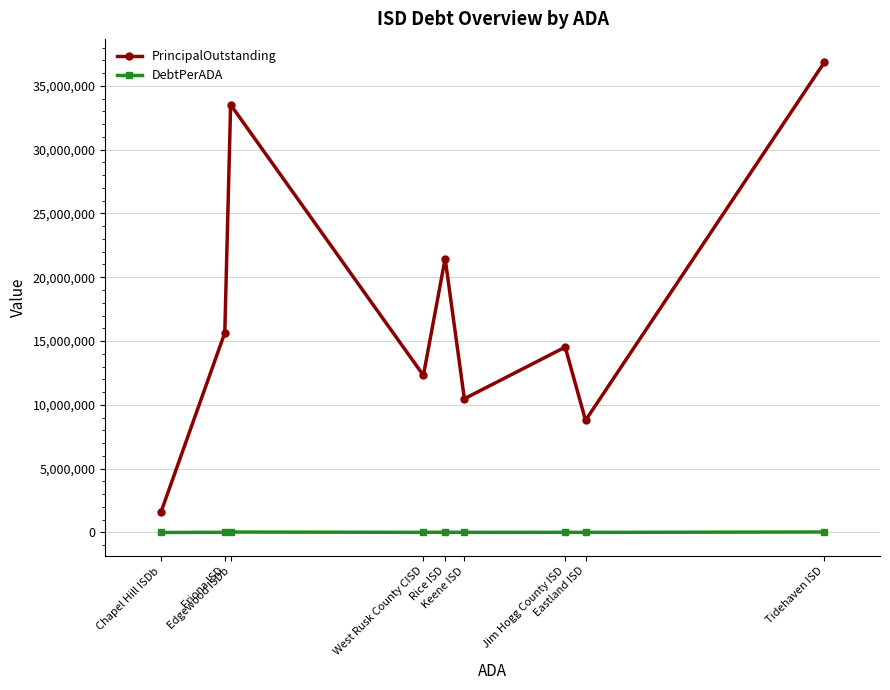

What is the maximum value for DebtPerADA?

38782.3